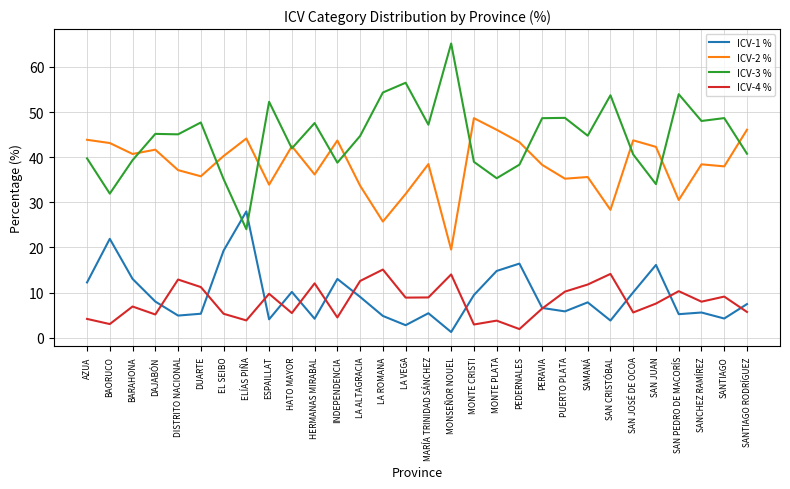

The value of ICV-4 % at AZUA is 4.2. True or false?

True